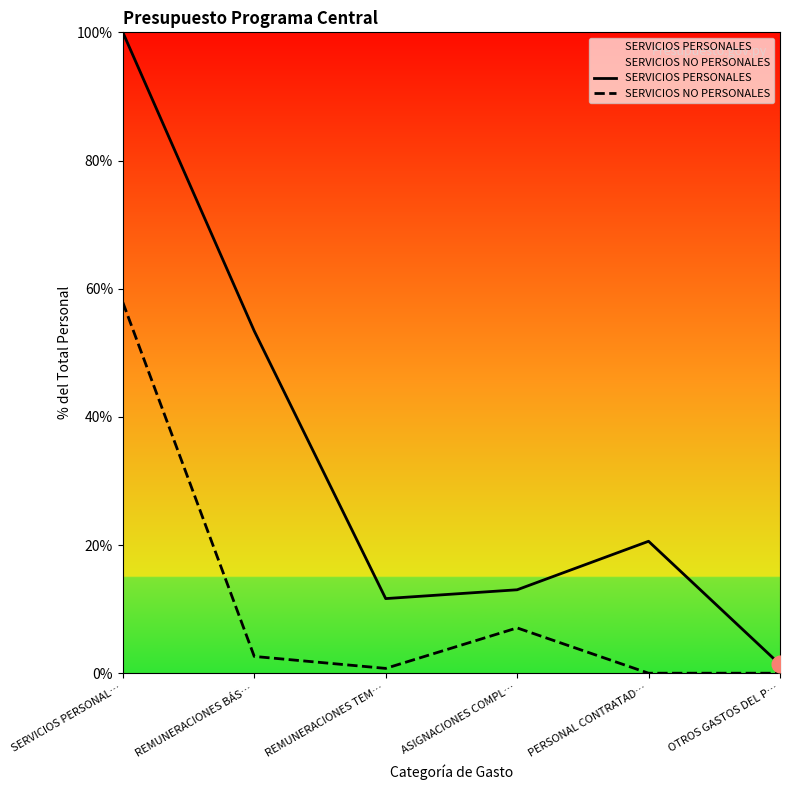

List the labels in order of SERVICIOS NO PERSONALES value, smallest first.

PERSONAL CONTRATAD…, OTROS GASTOS DEL P…, REMUNERACIONES TEM…, REMUNERACIONES BÁS…, ASIGNACIONES COMPL…, SERVICIOS PERSONAL…